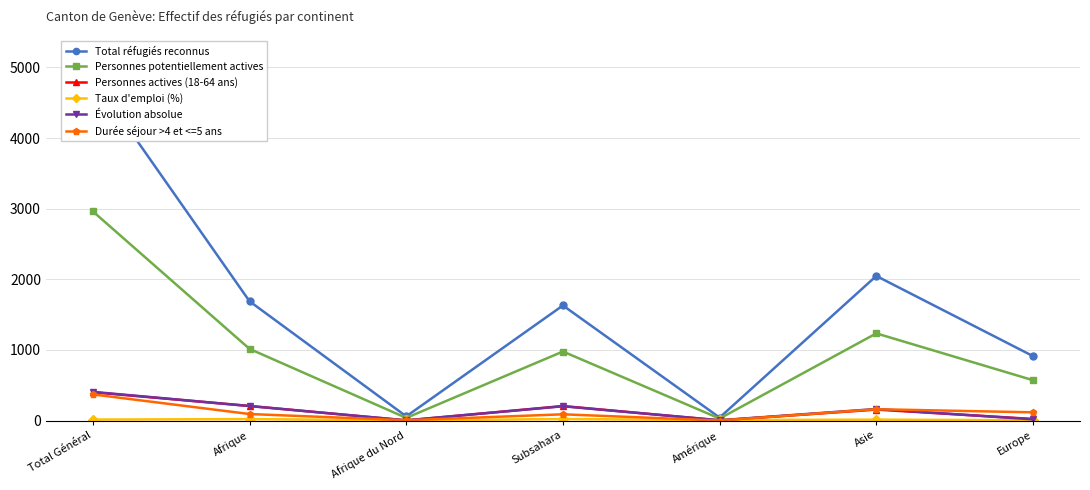

Which series has the widest spread of values?

Total réfugiés reconnus